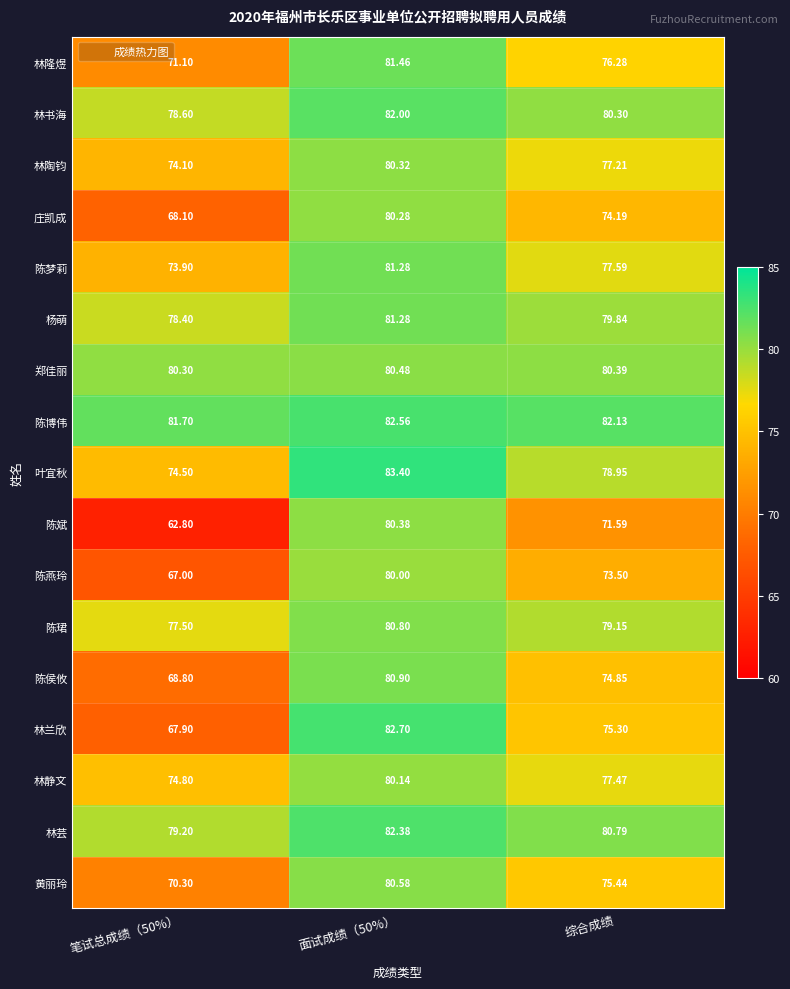

Where is 林芸 nearest to the value 80?

综合成绩